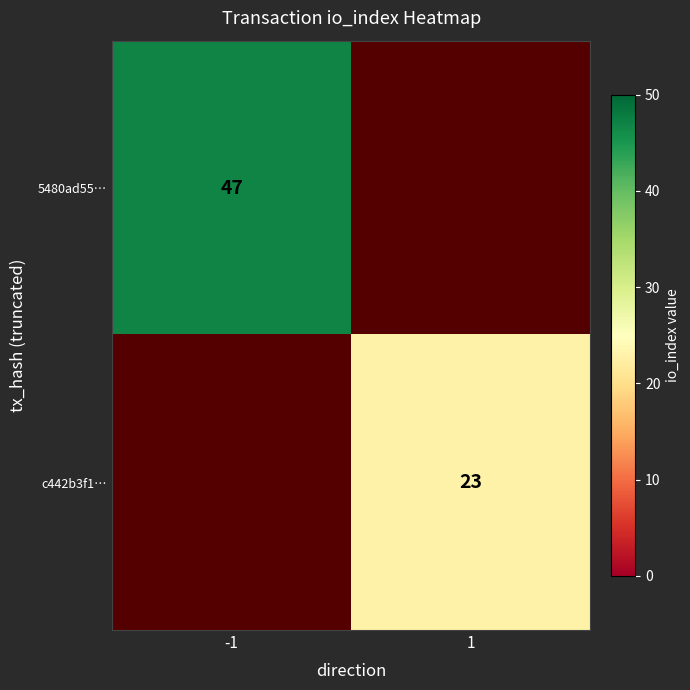

What is the maximum value shown in the chart?

47.0